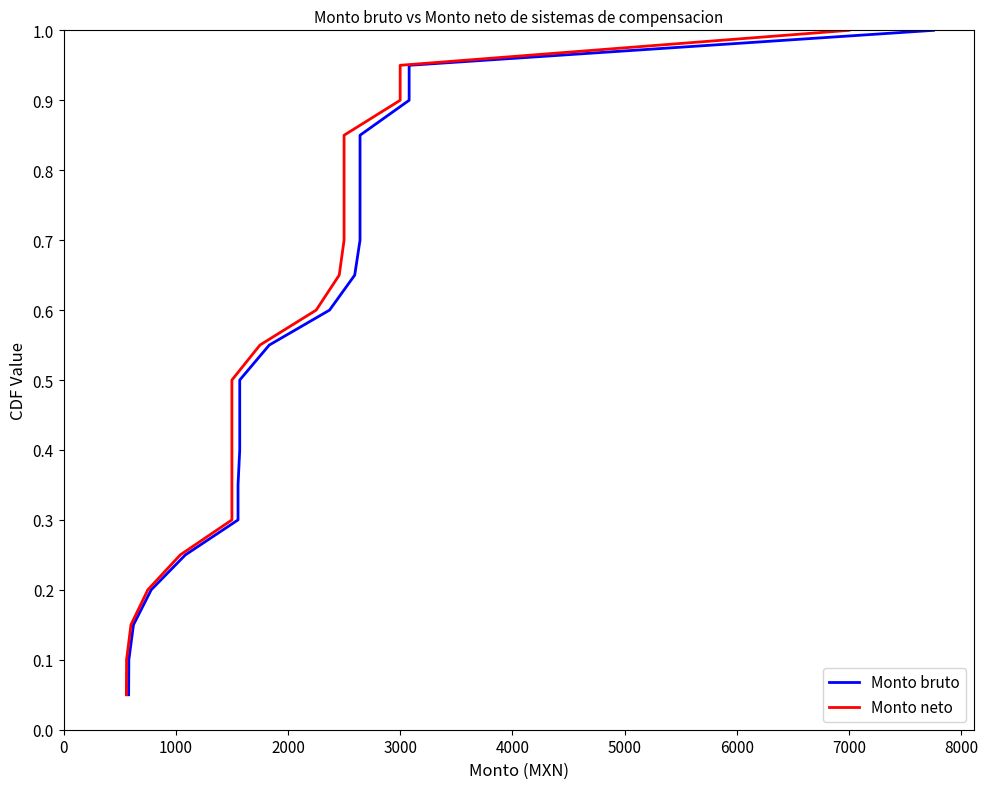

Reading right to left, list all the values displayed in this chart.

Monto bruto: 1.0	0.9	0.9	0.8	0.8	0.8	0.7	0.7	0.6	0.6	0.5	0.5	0.4	0.3	0.3	0.2	0.2	0.1	0.1	0.1
Monto neto: 1.0	0.9	0.9	0.8	0.8	0.8	0.7	0.7	0.6	0.6	0.5	0.5	0.4	0.3	0.3	0.2	0.2	0.1	0.1	0.1